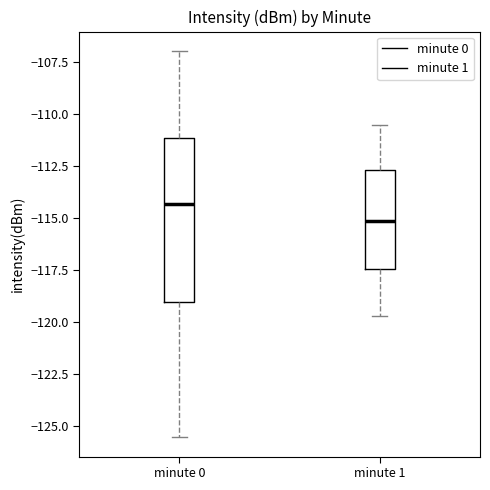

Reading left to right, read every box against the y-axis: the position of its median line, the range the box covers, and the ends of its whiskers. The values are not printed on the chart, so give them approximately, as read against the axis.

minute 0: median -114.5, box -119.0 to -111.0, whiskers -125.5 to -107.0
minute 1: median -115.0, box -117.5 to -112.5, whiskers -119.5 to -110.5